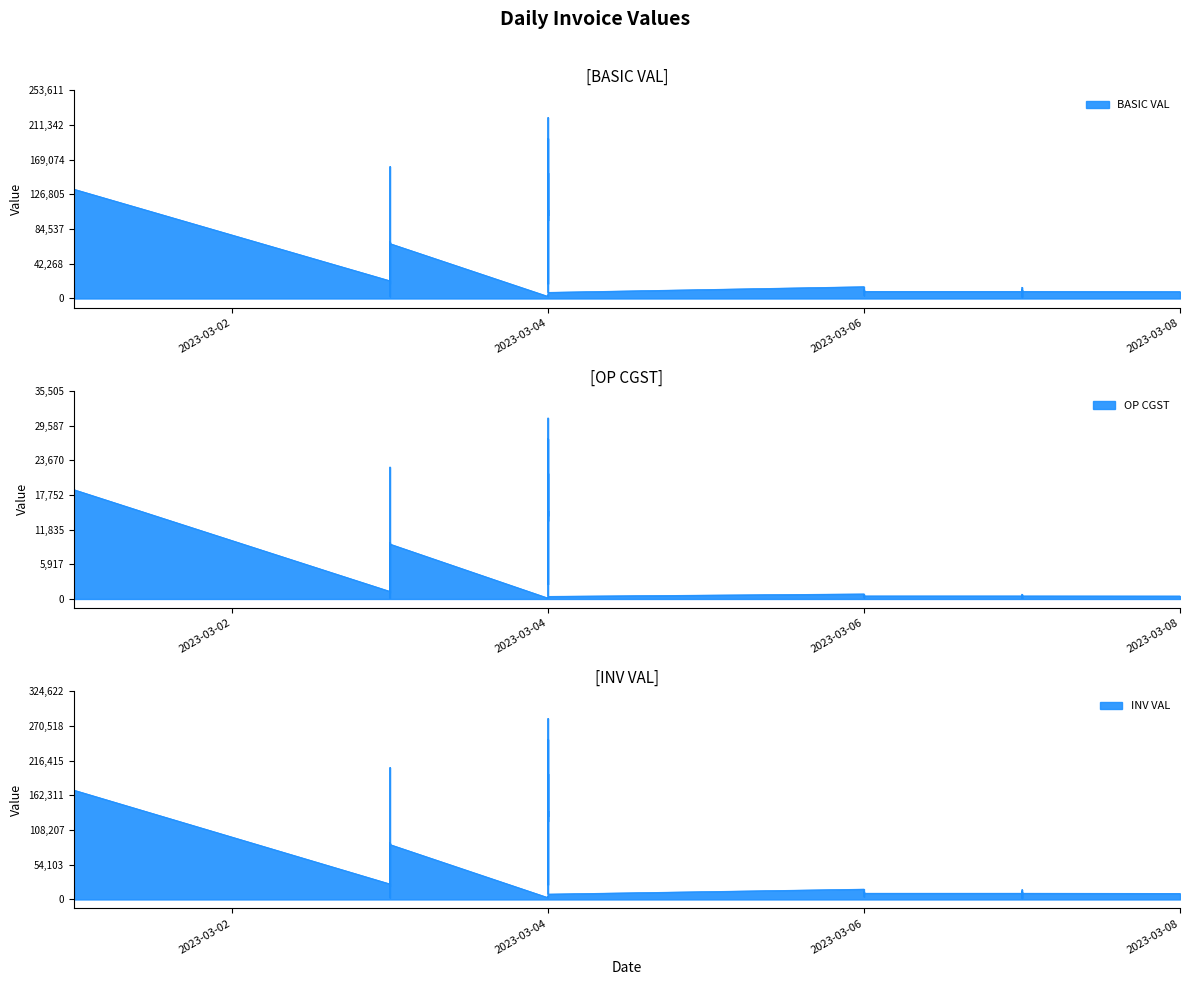

What is the difference between the highest and lowest values at 04/03/2023?

2743.5